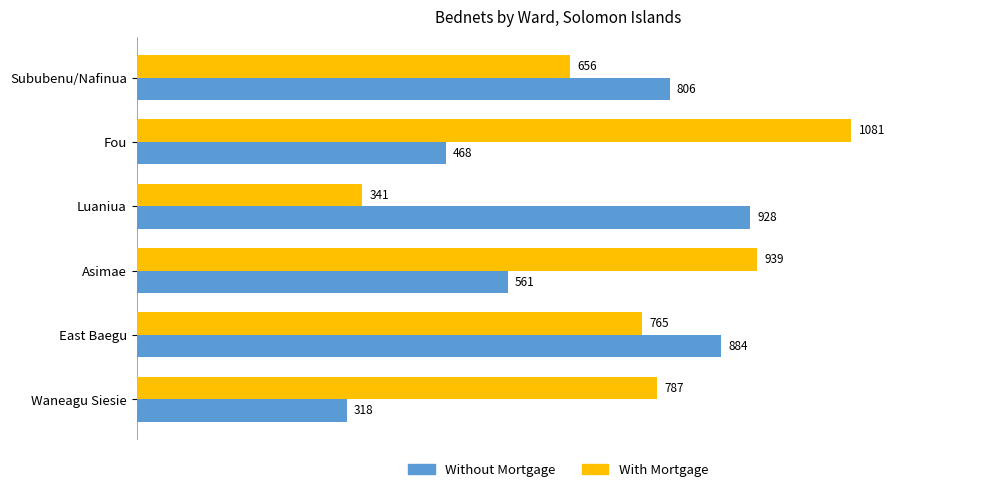

What is the average value of the Without Mortgage series?

661